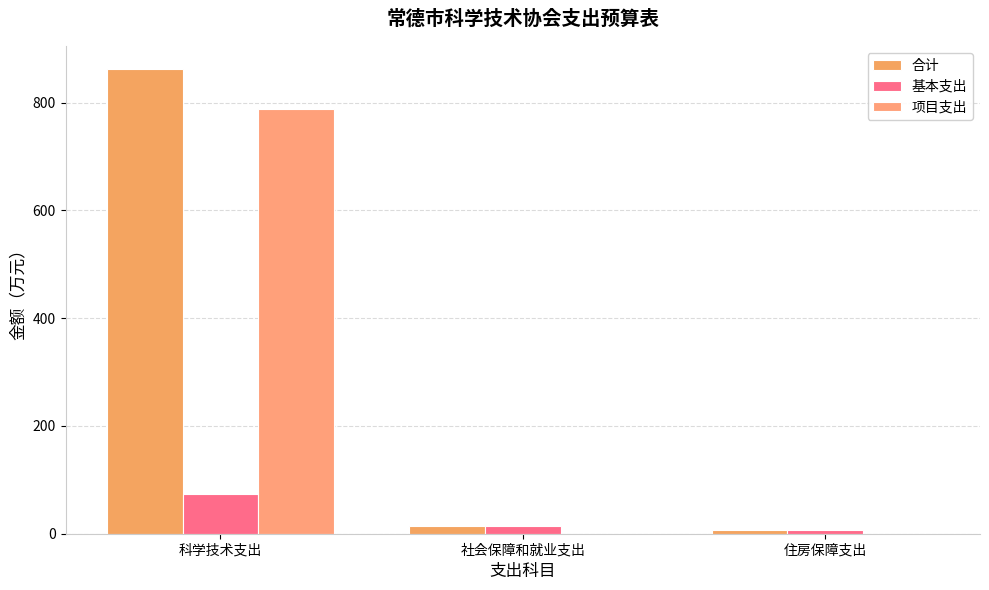

Which has a higher value, 科学技术支出 or 社会保障和就业支出?

科学技术支出